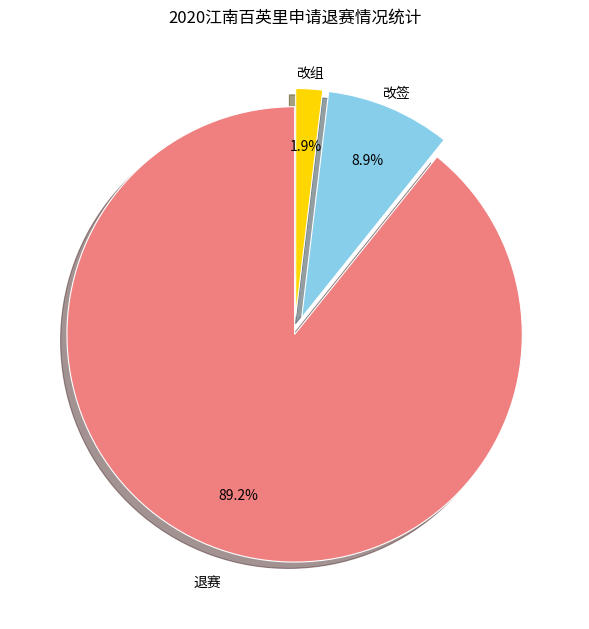

Between 改组 and 改签, which is larger?

改签